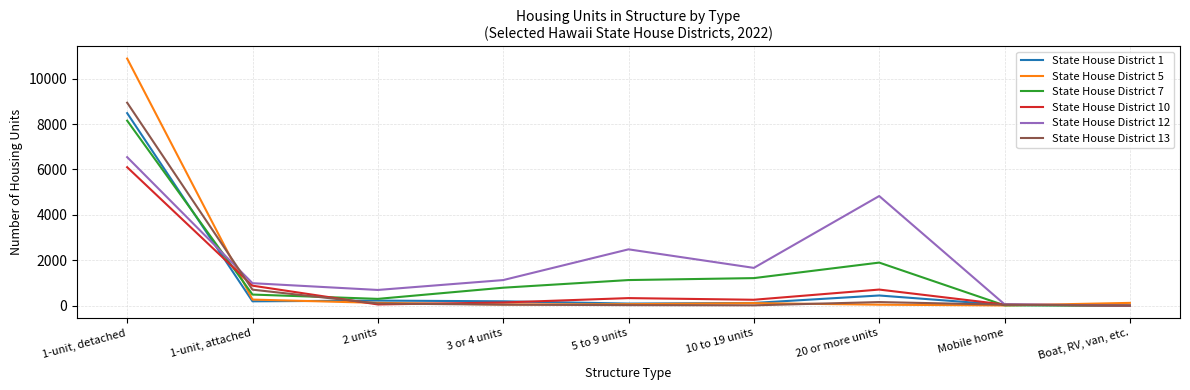

Which series has the largest total across all categories?

State House District 12